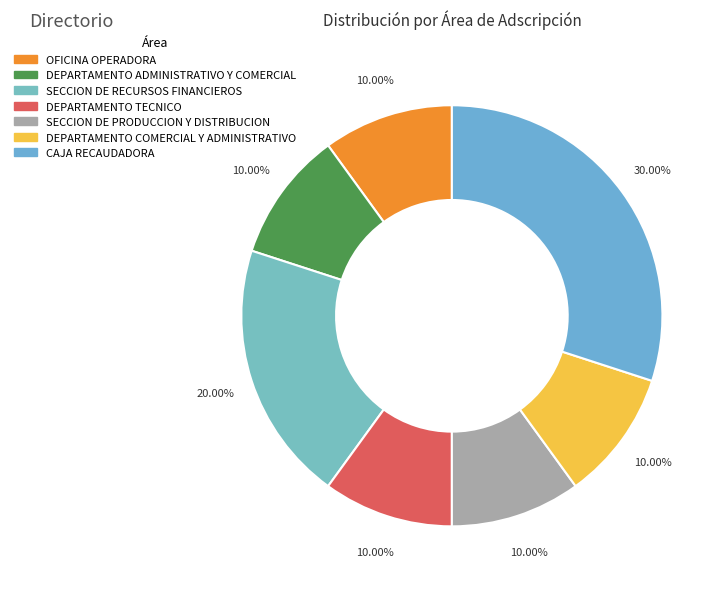

Combined, do OFICINA OPERADORA and SECCION DE PRODUCCION Y DISTRIBUCION account for over 50%?

No